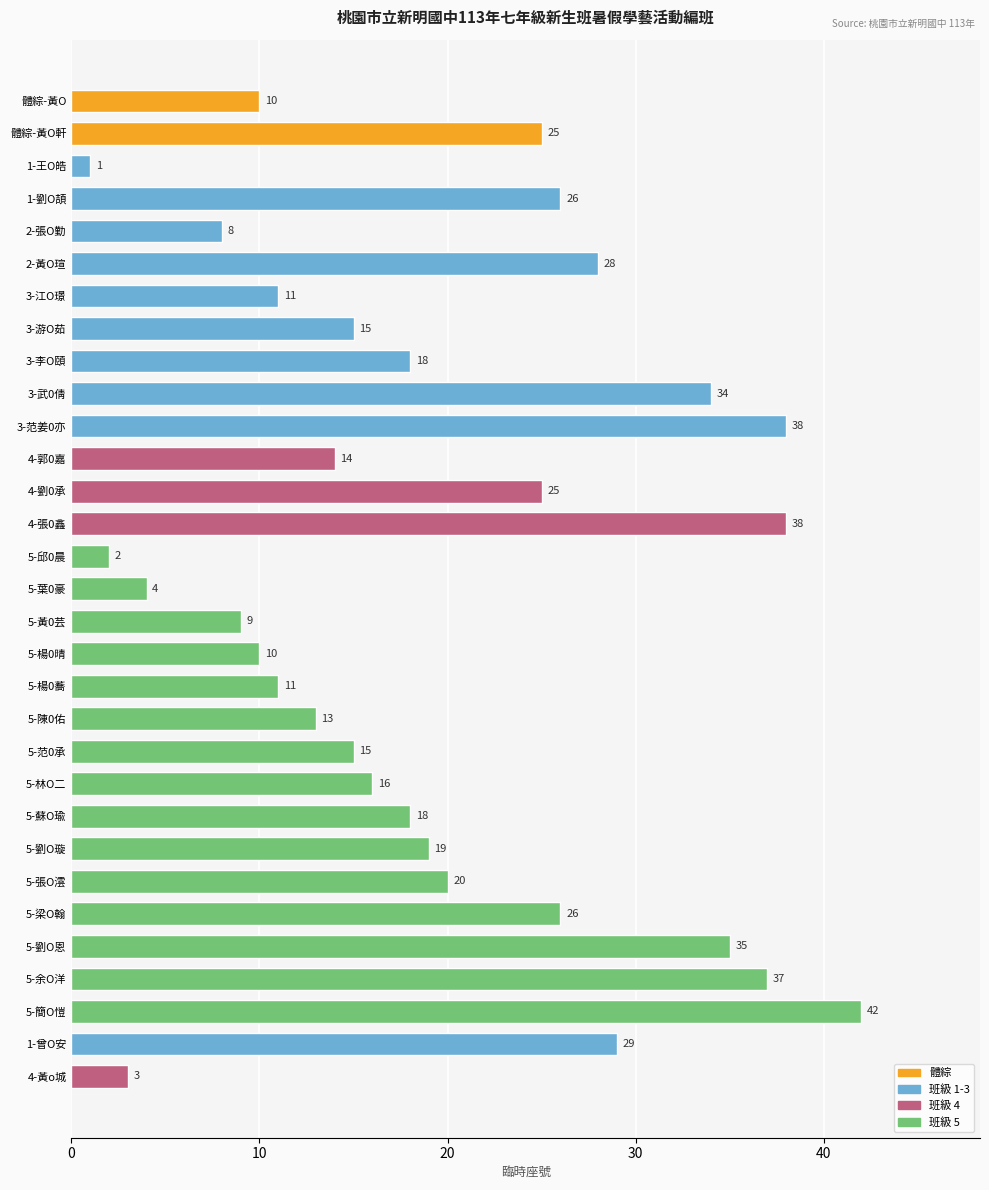

What position from the top is 5-張O澐?

25